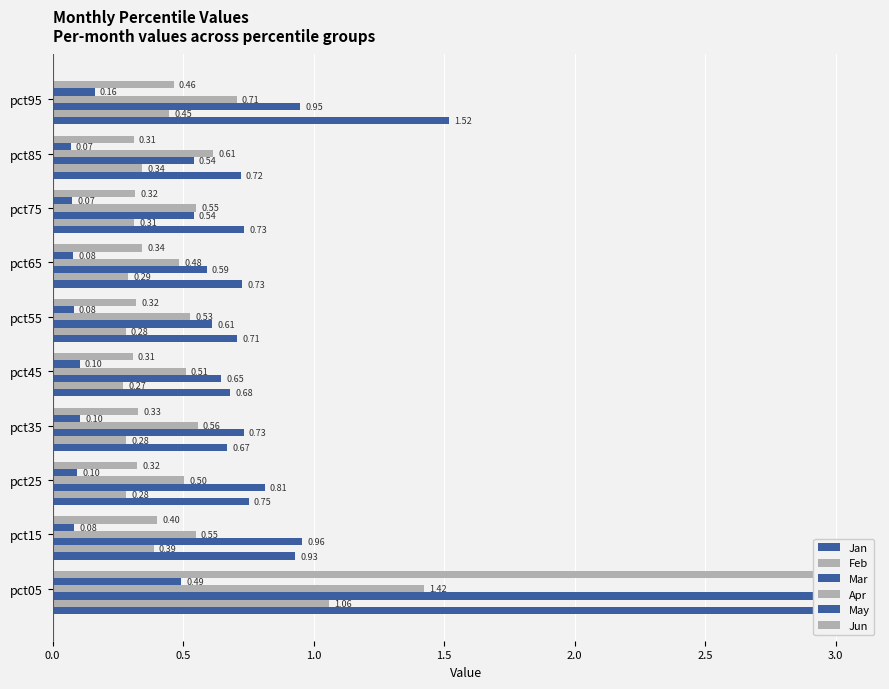

Read the Jan value at pct85.

0.7